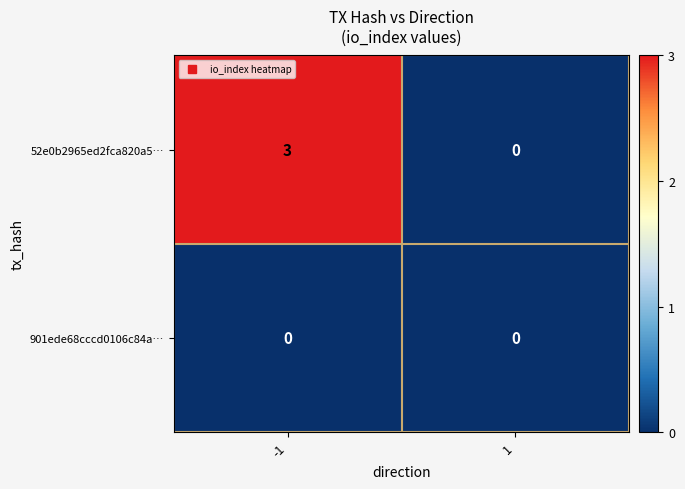

Which series has the widest spread of values?

52e0b2965ed2fca820a5…